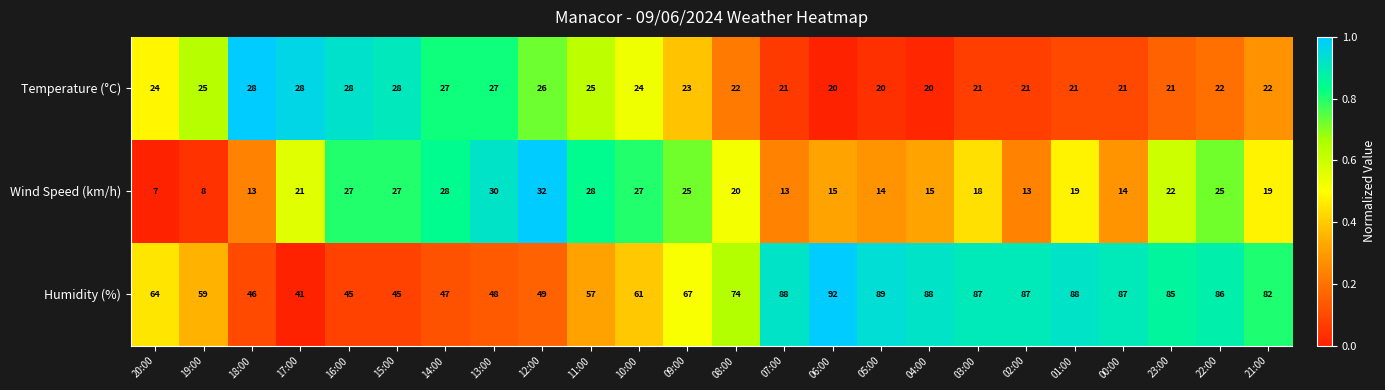

Which series has the widest spread of values?

Humidity (%)